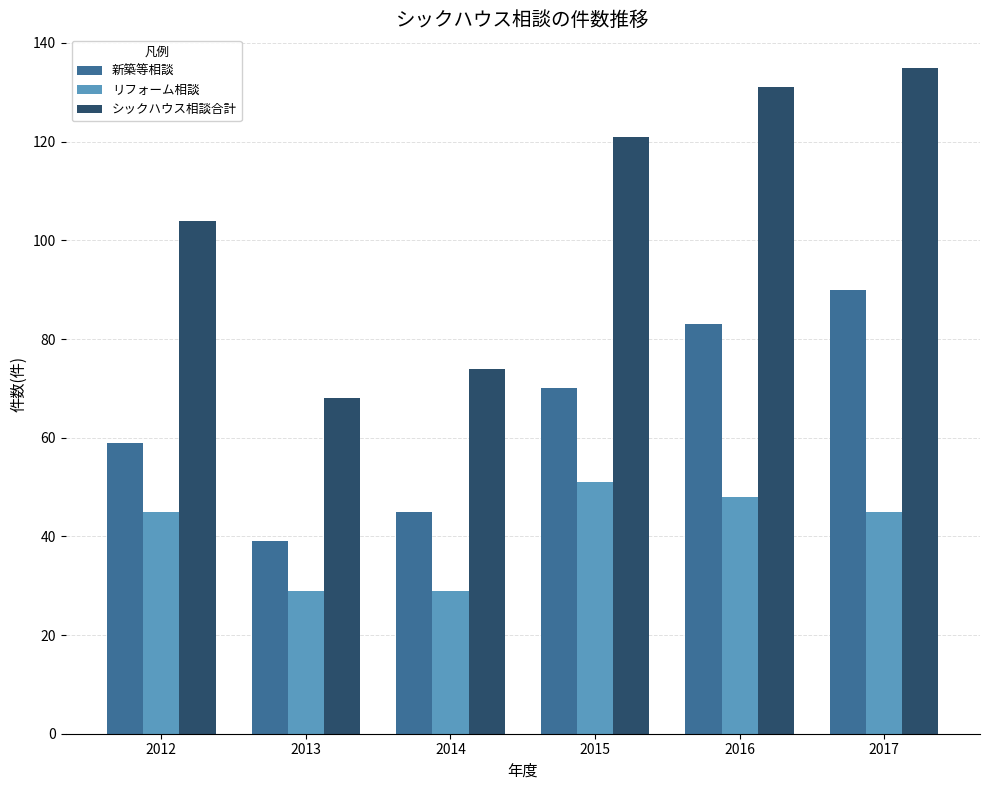

What is the sum of all リフォーム相談 values?

247